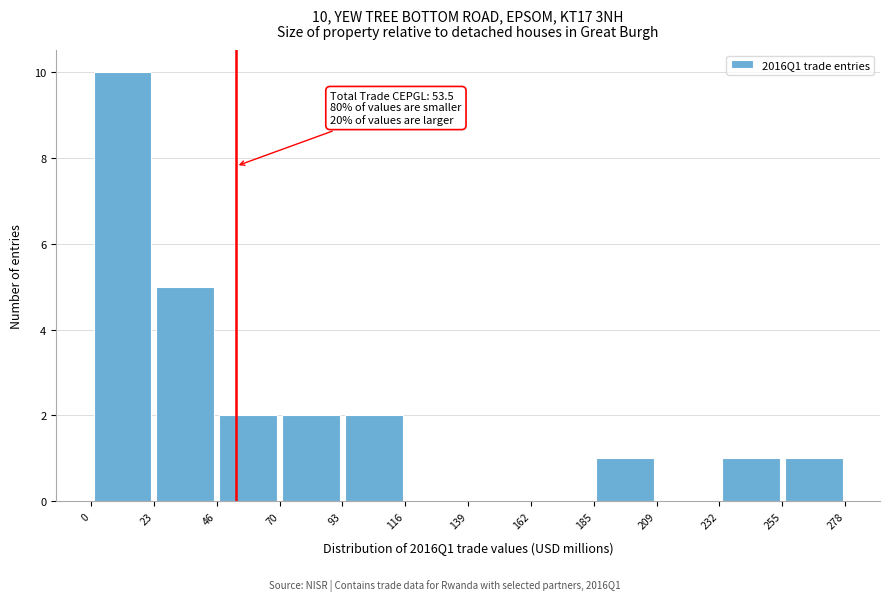

Which range on the x-axis has the tallest bar?

0 to 23